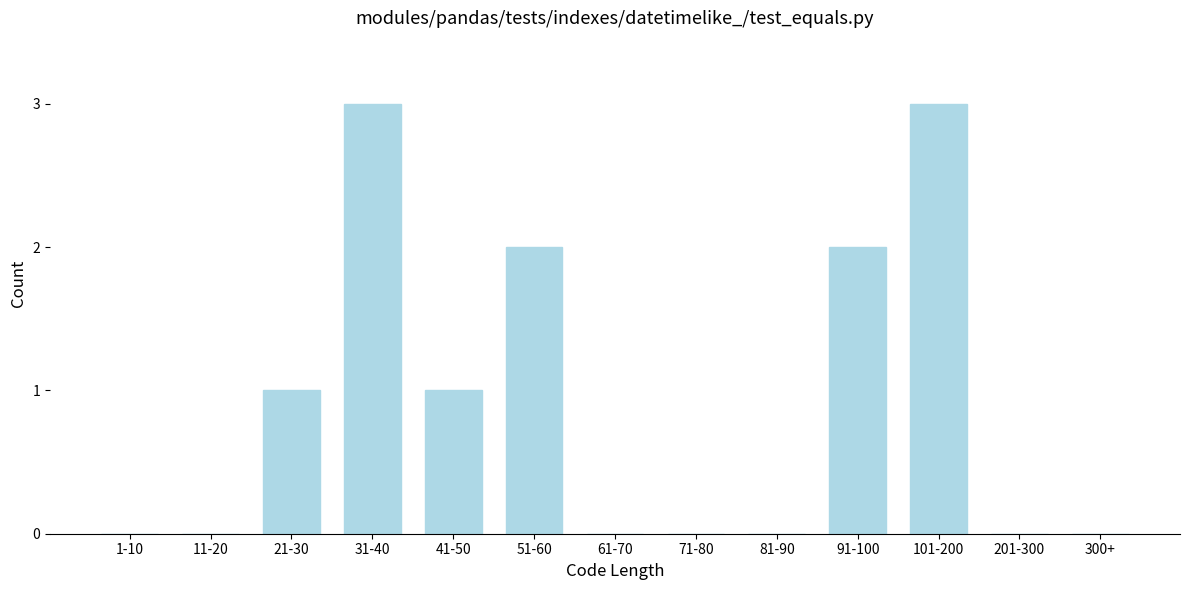

Reading right to left, what are all the values shown in this chart?

300+=0	201-300=0	101-200=3	91-100=2	81-90=0	71-80=0	61-70=0	51-60=2	41-50=1	31-40=3	21-30=1	11-20=0	1-10=0